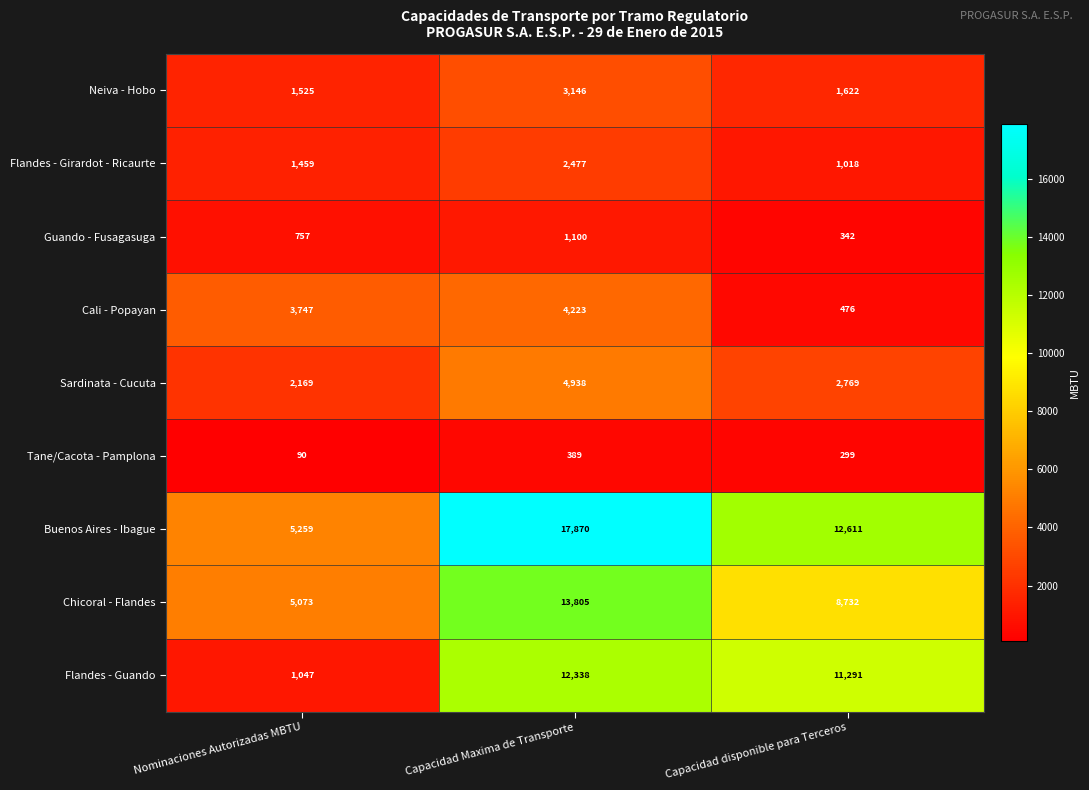

Between Nominaciones Autorizadas MBTU and Capacidad Maxima de Transporte, which series saw the biggest shift?

Buenos Aires - Ibague